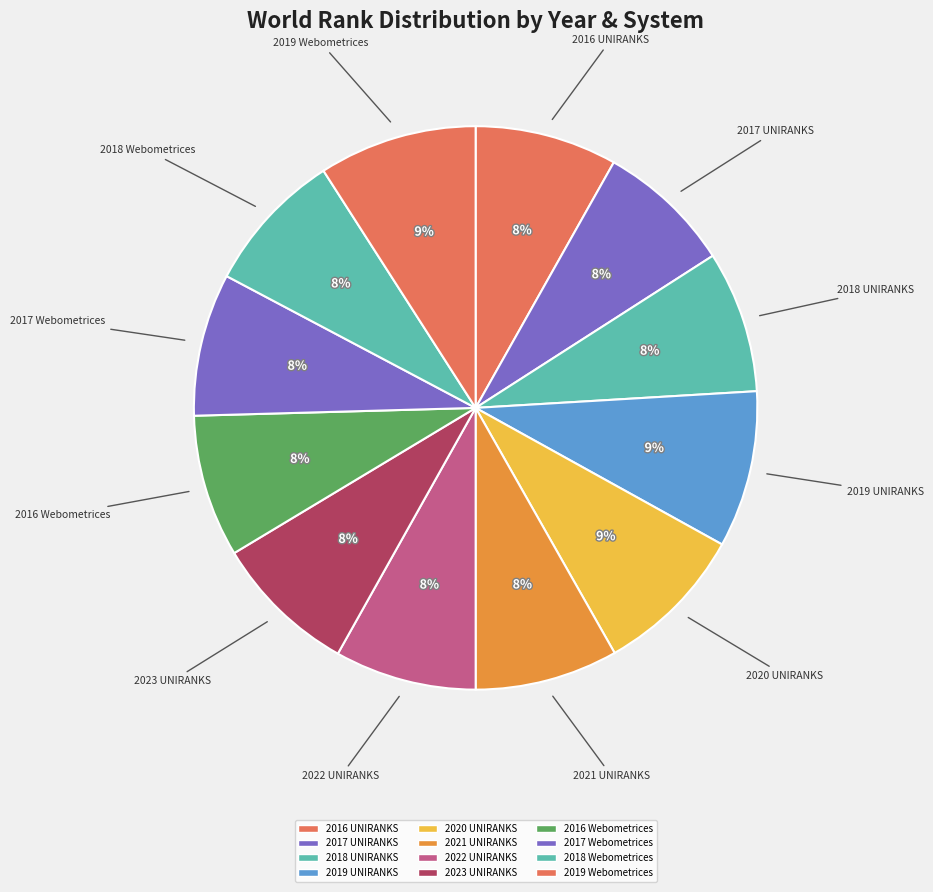

Count the number of slices in the pie.

12